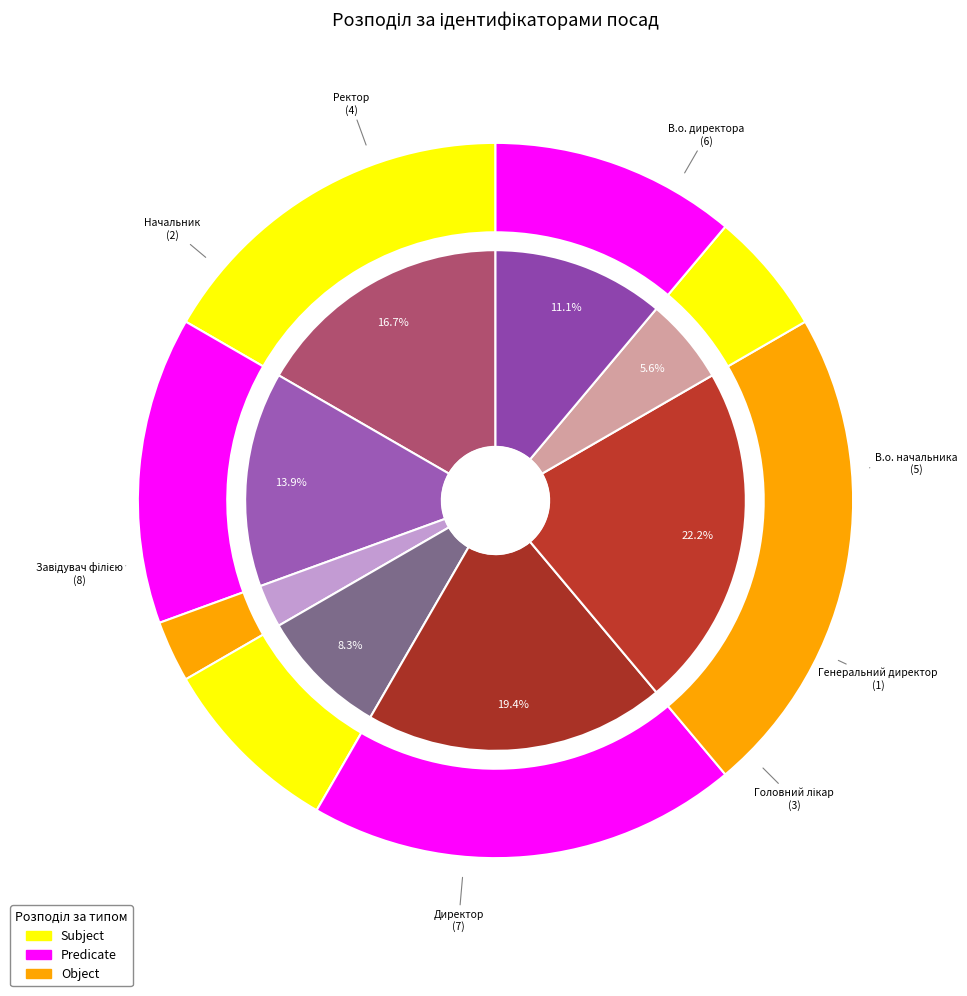

How many segments does this pie chart have?

8